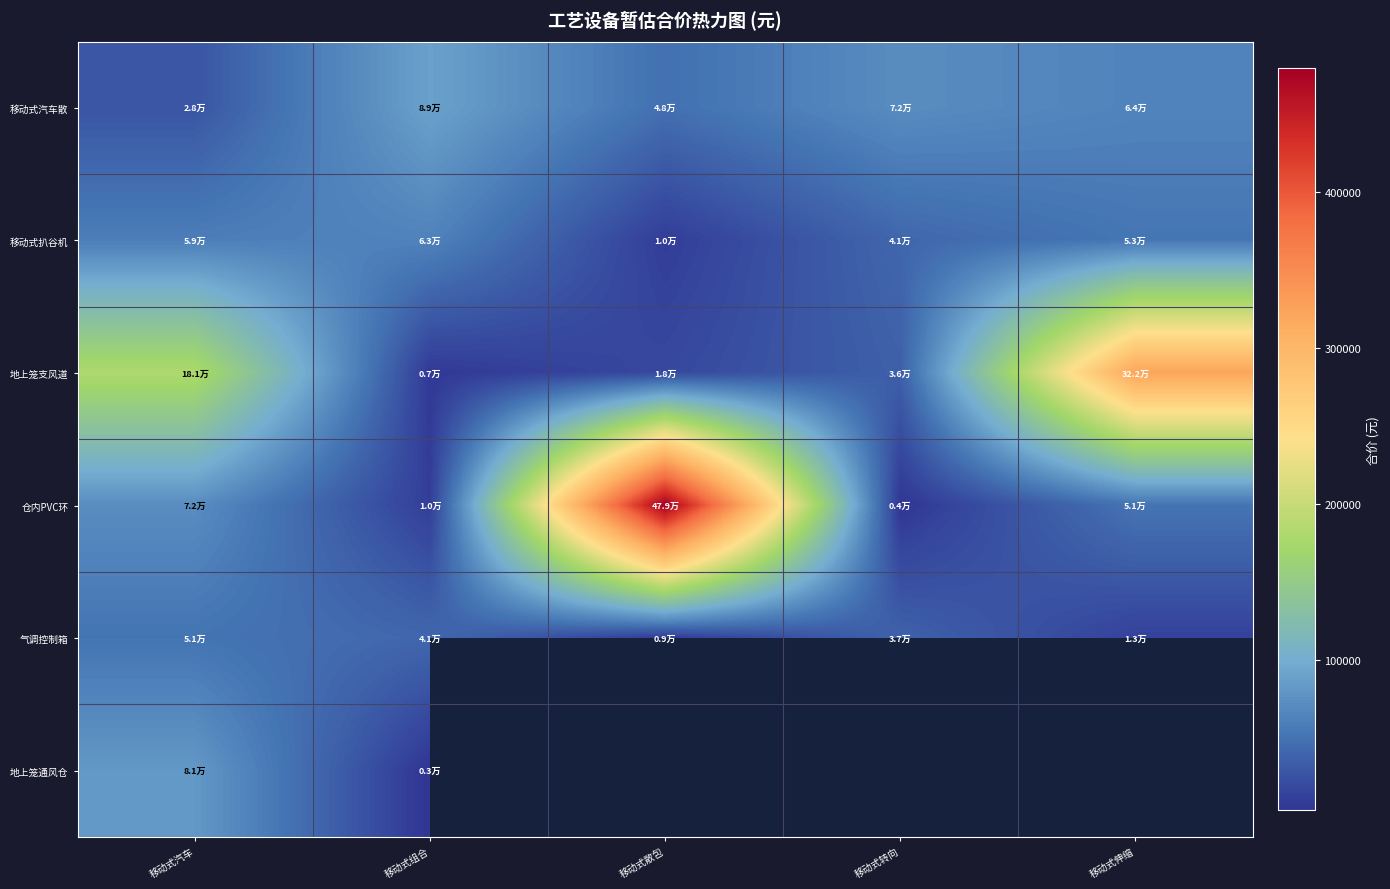

Which series has the widest spread of values?

仓内PVC环